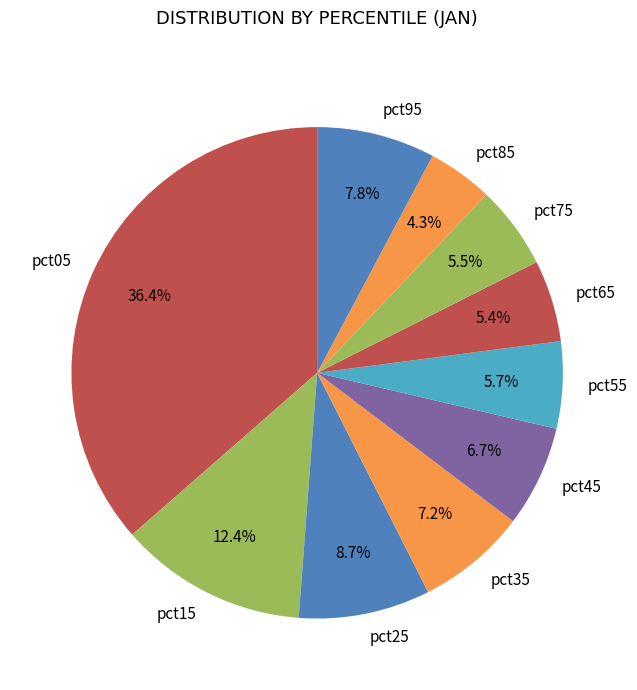

Do pct55 and pct85 together represent more than half of the pie?

No